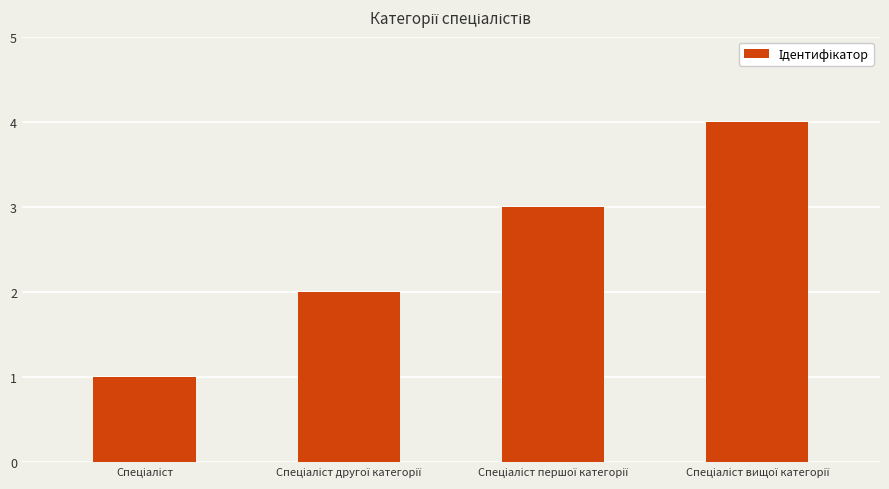

What is the greatest value displayed?

4